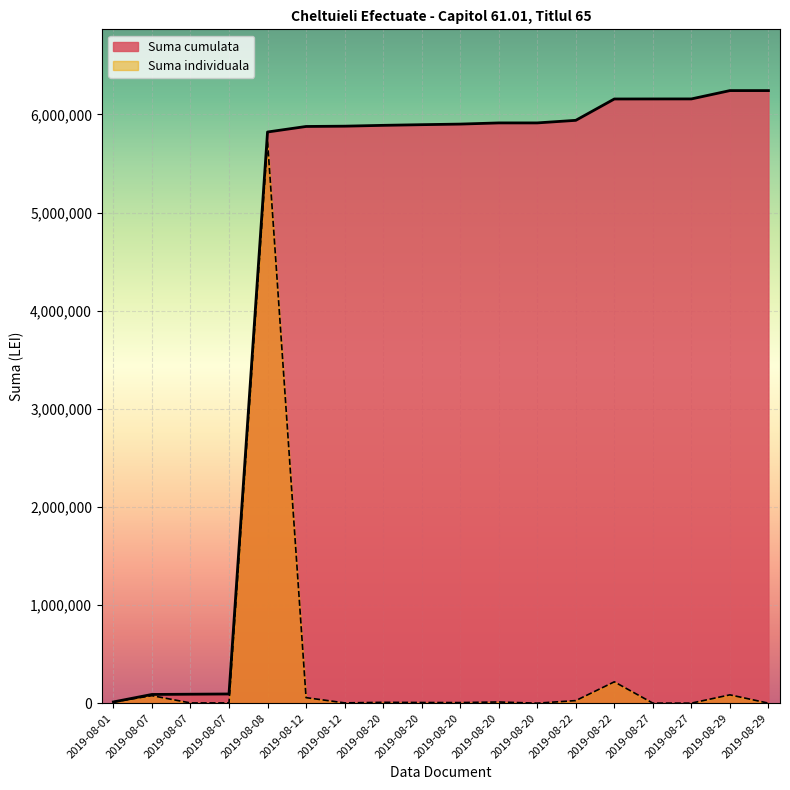

Reading left to right, transcribe all the data shown in this chart.

12400.0	76419.0	2450.7	2394.2	5727634.9	56329.0	2987.0	8535.0	6749.8	6000.0	12000.0	50.0	26197.7	217537.1	411.0	284.0	84855.9	77.0